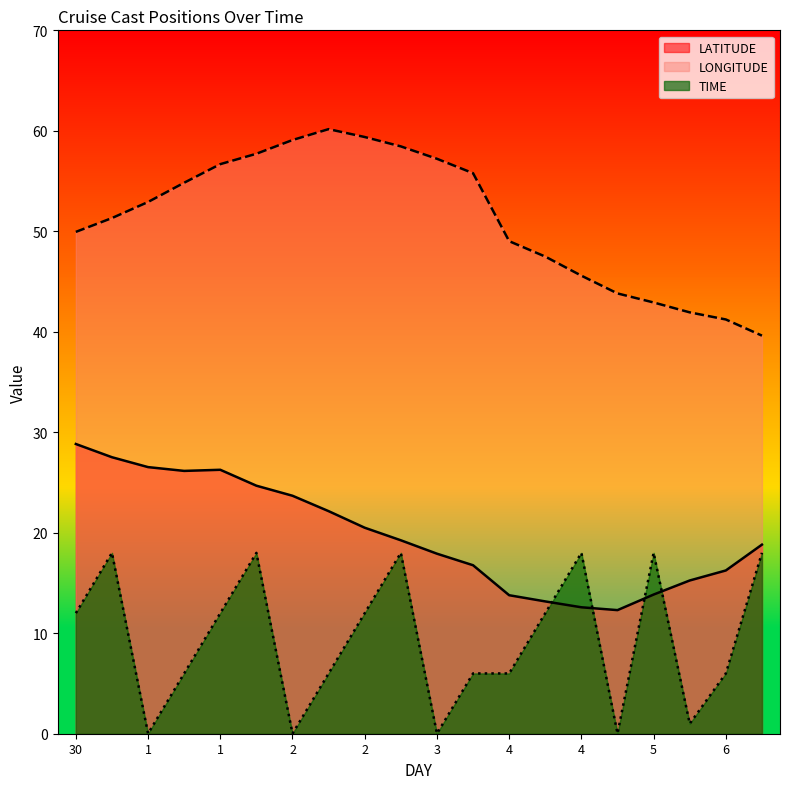

At which category is the sum across all series the highest?

1